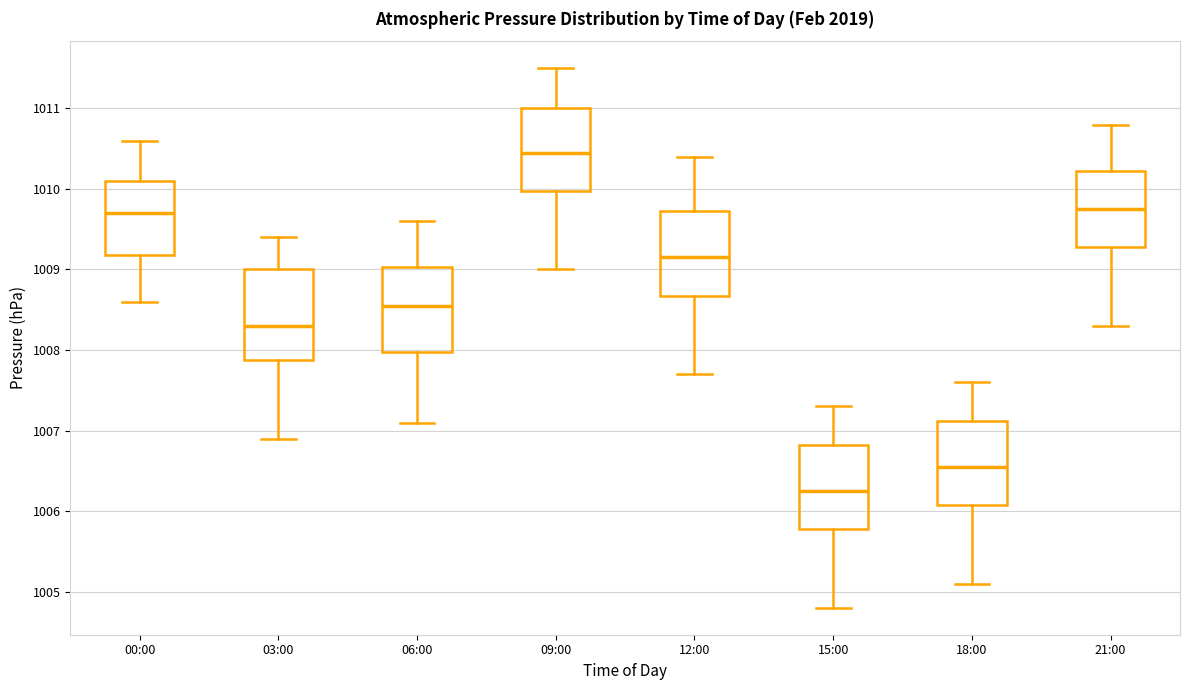

Which box has the highest median line?

09:00